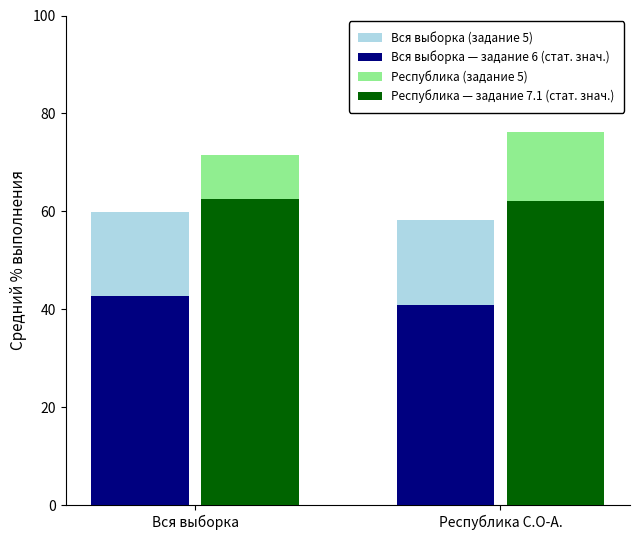

The Республика — задание 7.1 (стат. знач.) series shows 110.6 at Вся выборка. True or false?

False